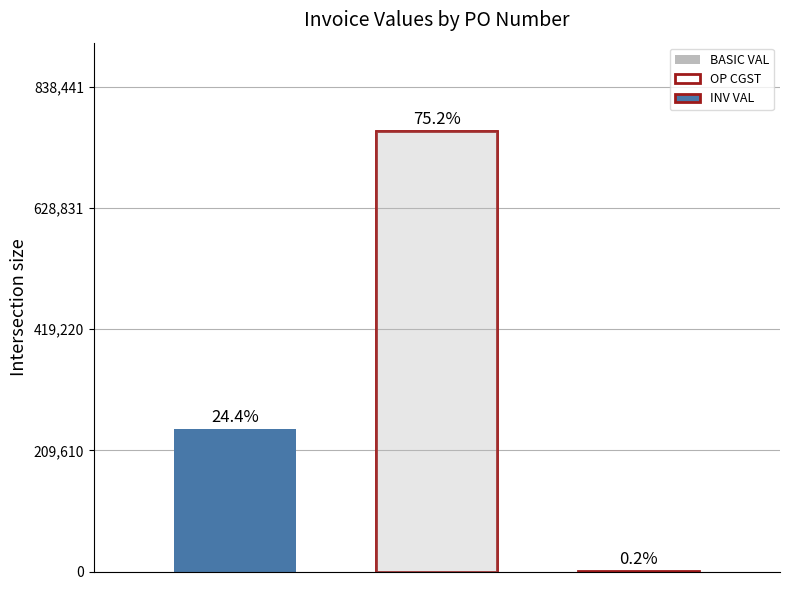

How many values in the OP CGST series exceed 164?

3